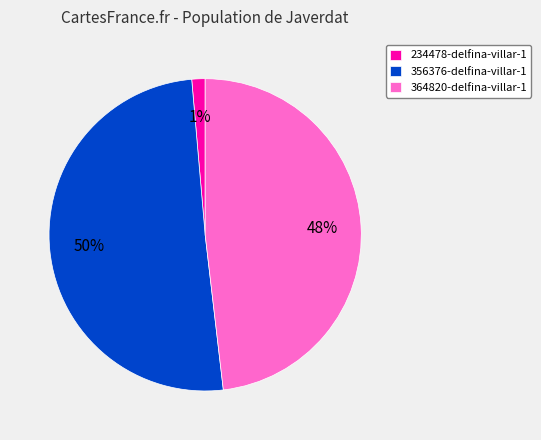

Which has a higher value, 364820-delfina-villar-1 or 234478-delfina-villar-1?

364820-delfina-villar-1